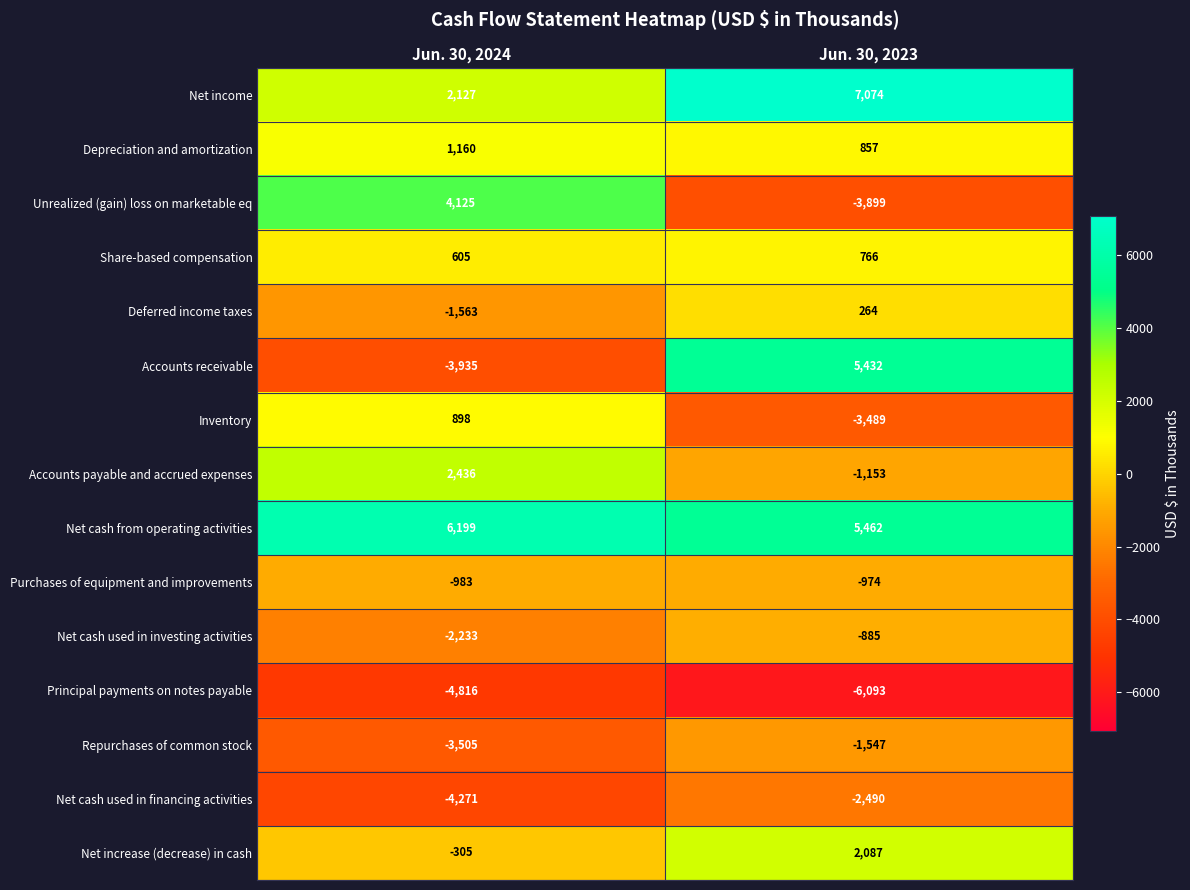

Where is Deferred income taxes nearest to the value -649?

Jun. 30, 2023